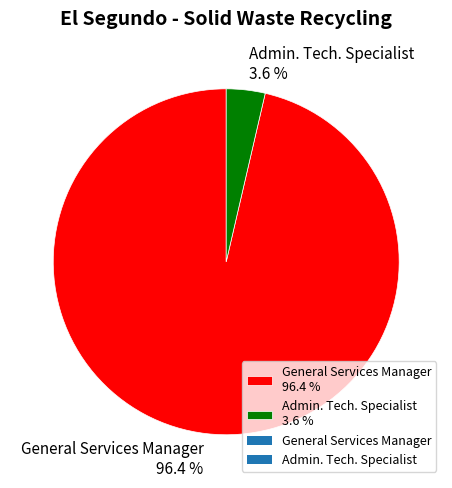

To the nearest percent, what is the difference between the Admin. Tech. Specialist and General Services Manager slice percentages?

93%